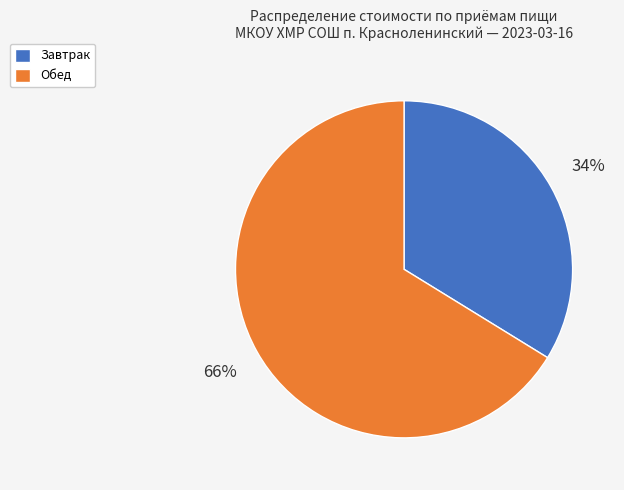

Approximately how many times larger is the value at Завтрак compared to Обед?

0.5